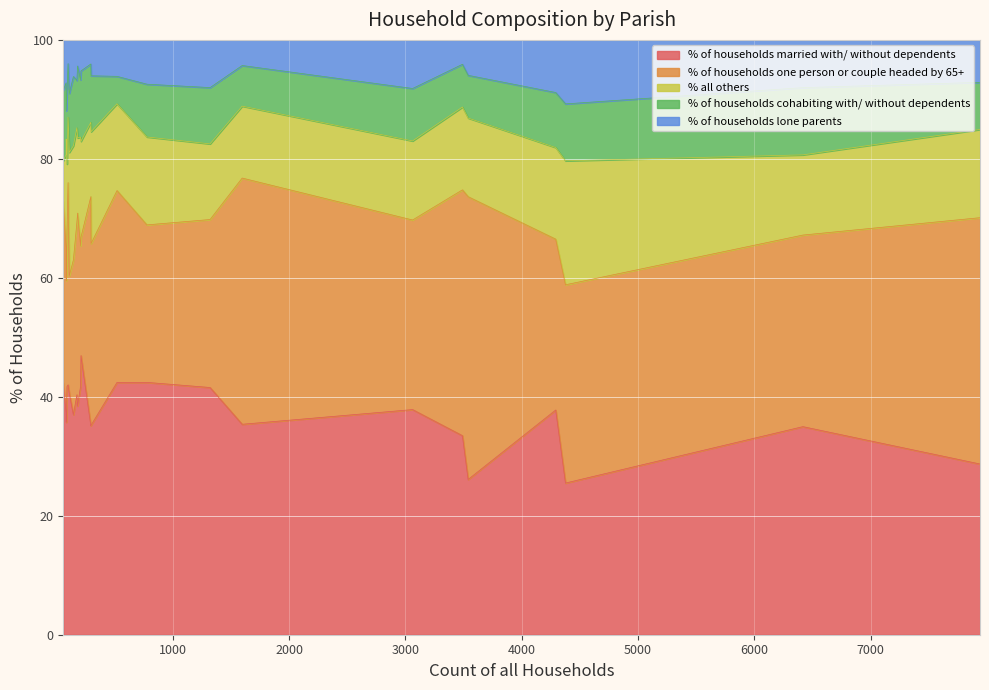

After their last crossing, which series has the higher values: % all others or % of households one person or couple headed by 65+?

% of households one person or couple headed by 65+